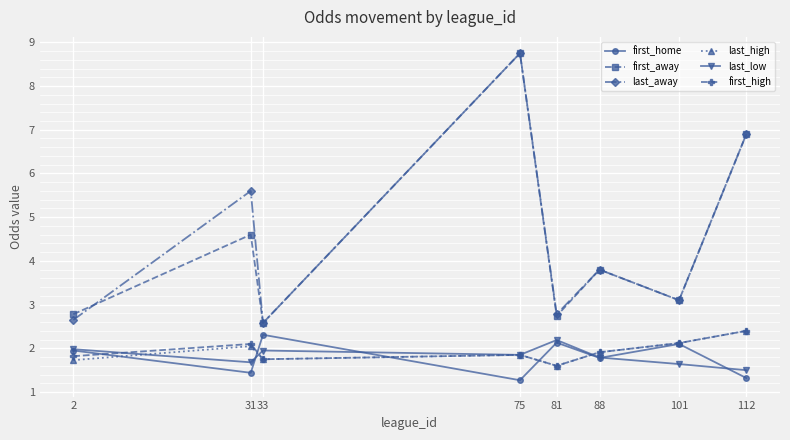

At which category is the sum across all series the highest?

75